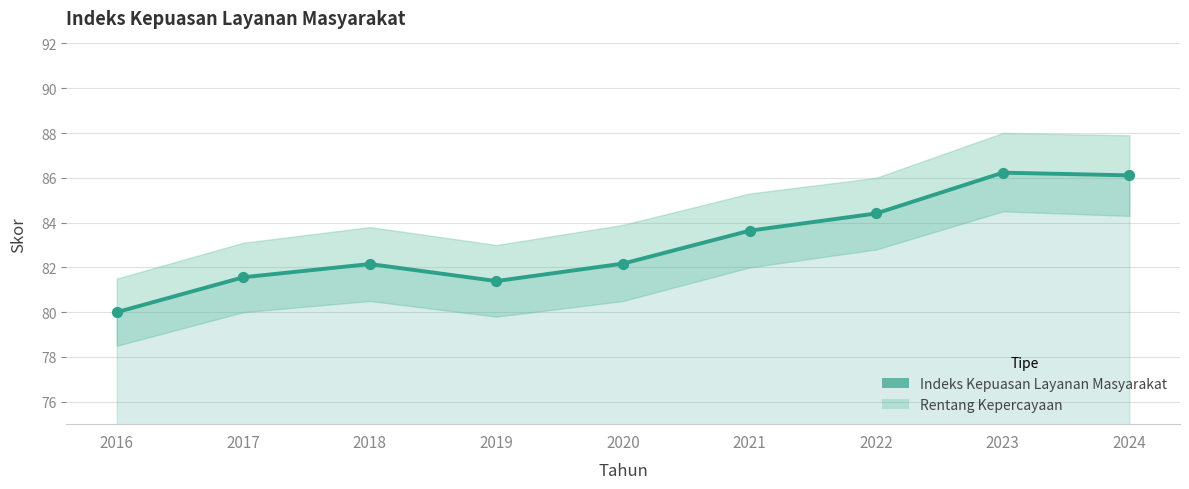

Which has a higher value, 2019 or 2021?

2021